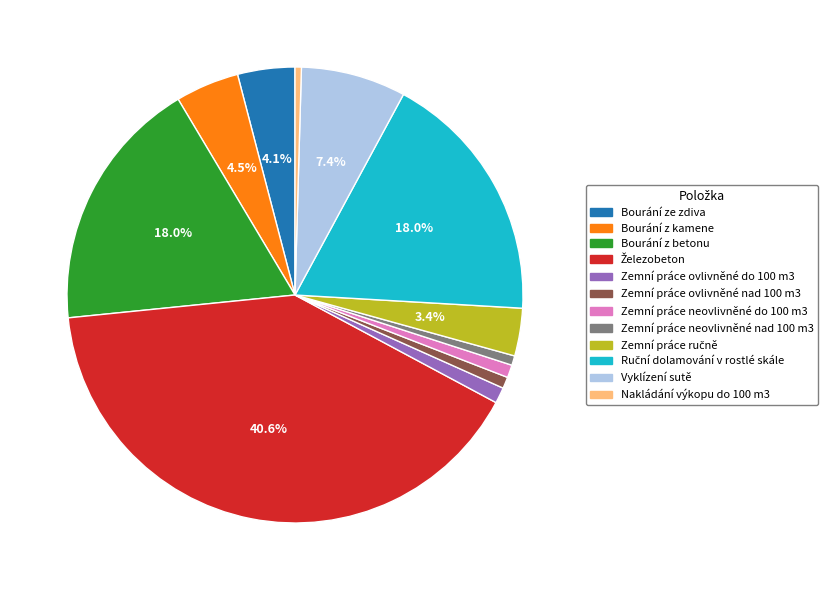

Which has a higher value, Bourání z kamene or Zemní práce neovlivněné do 100 m3?

Bourání z kamene